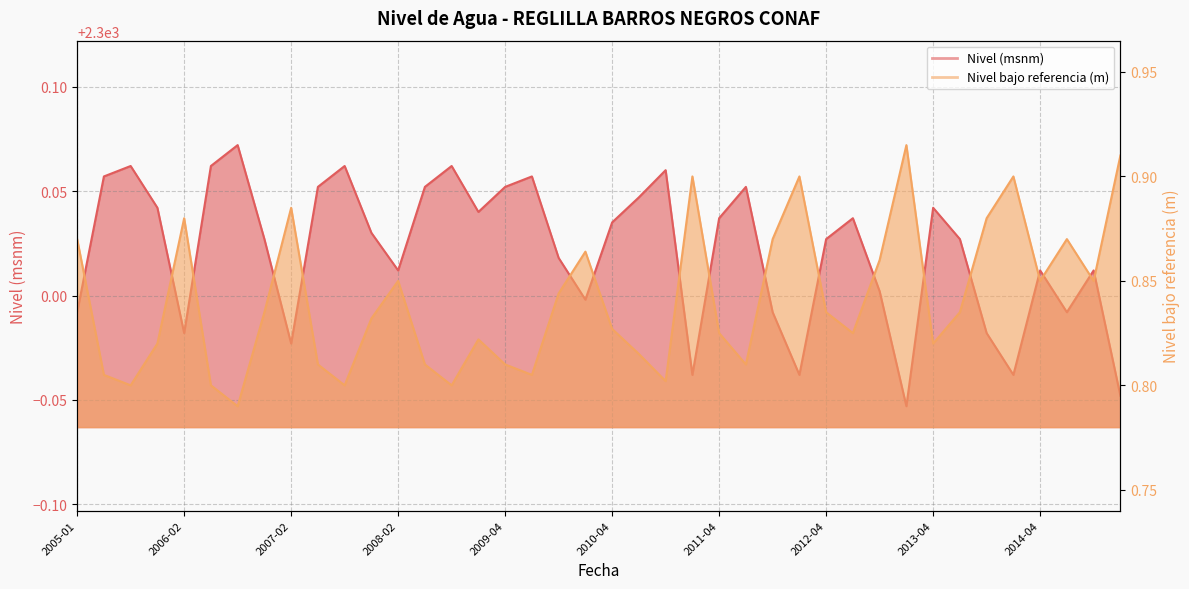

Where does the Nivel (msnm) series first go above 2300?

2005-05